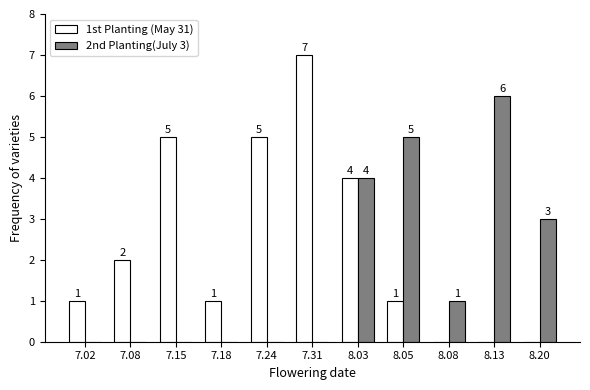

How many values in 1st Planting (May 31) are above zero?

8